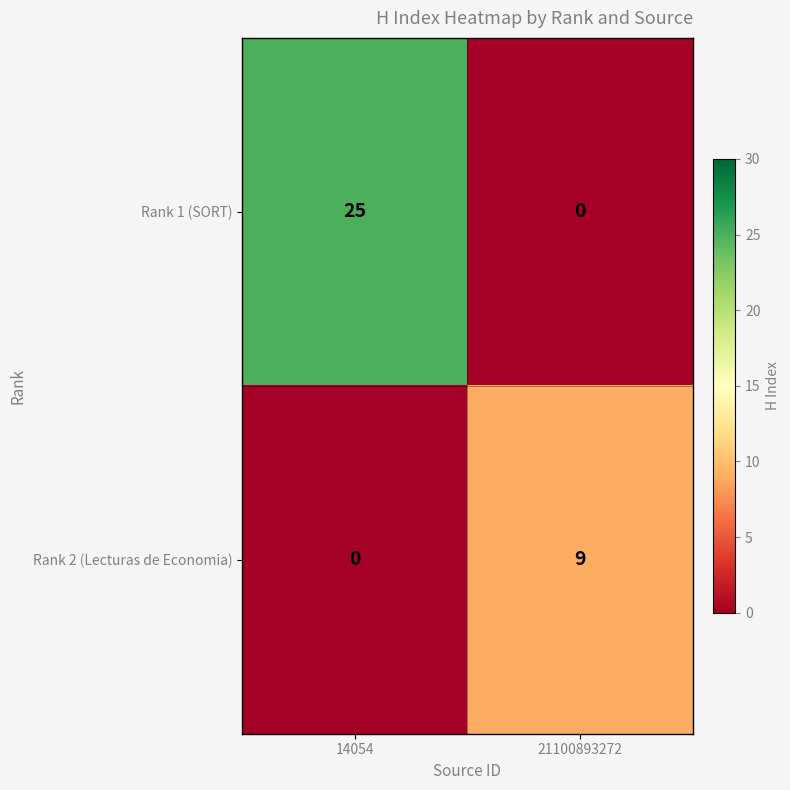

What is the sum of all Rank 1 (SORT) values?

25